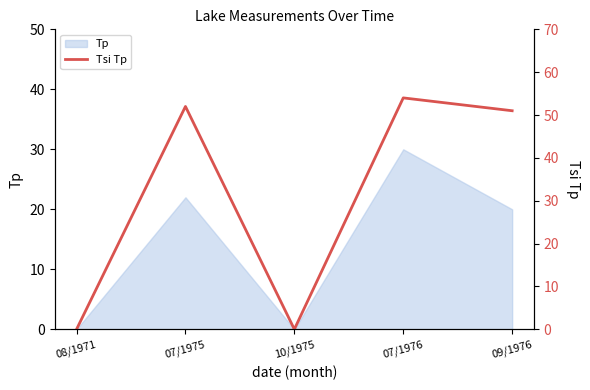

Which label corresponds to the smallest value in the chart?

08/1971